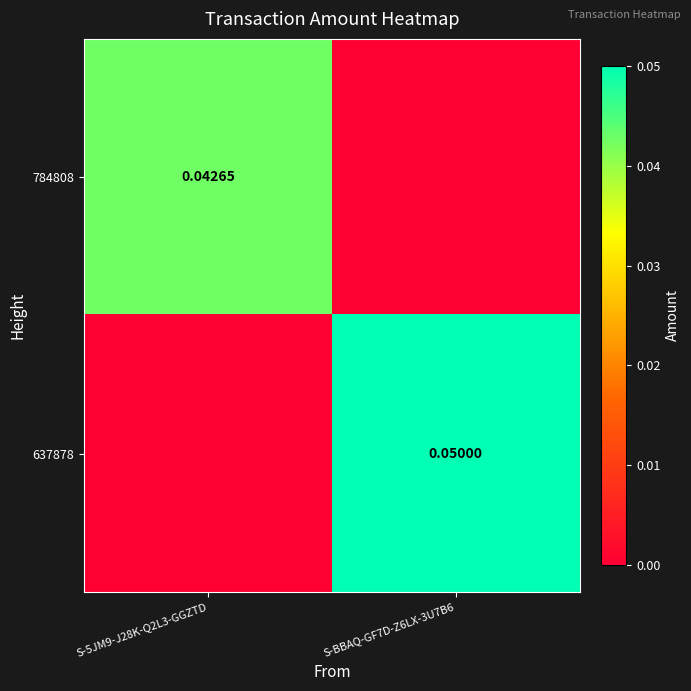

How many positive values does the 637878 series have?

1